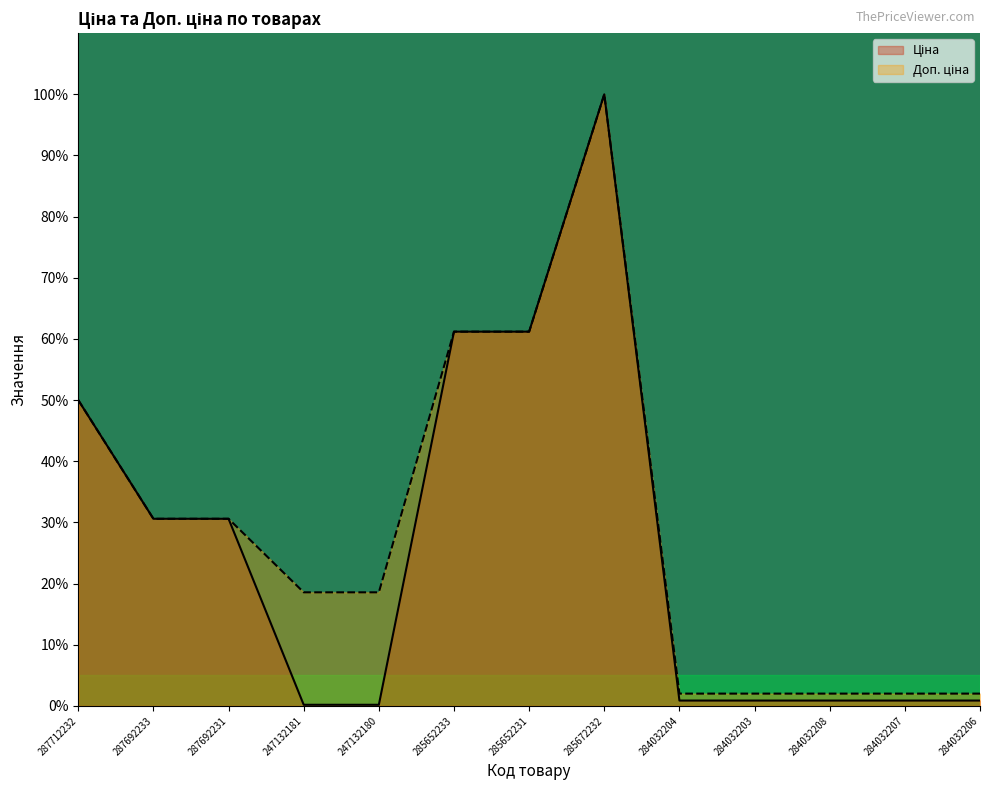

At which label does Ціна reach its minimum?

247132181